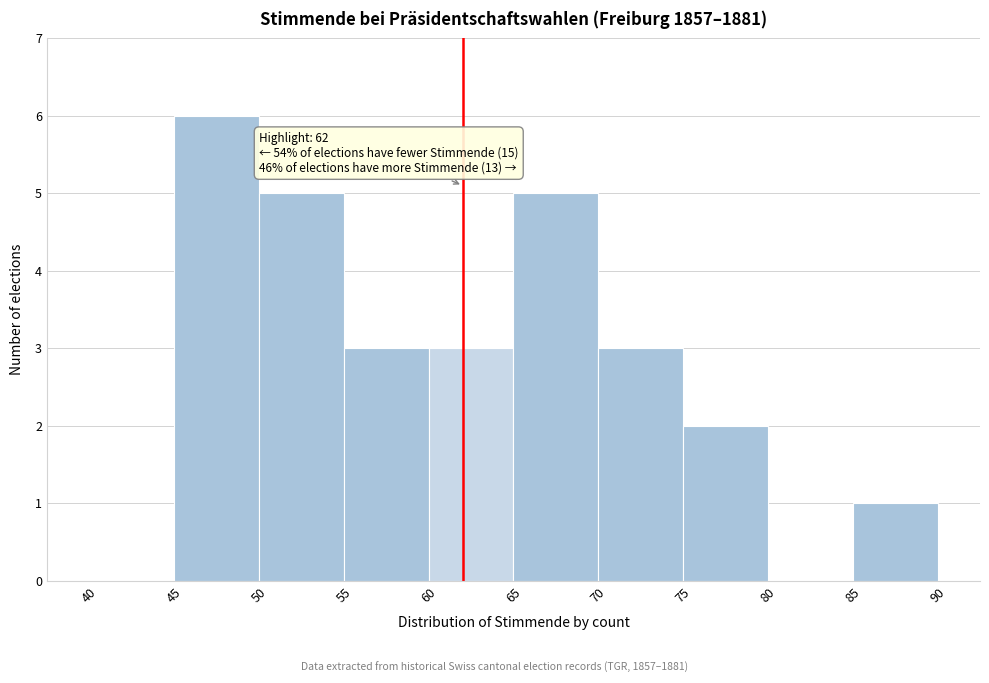

Over which range of the x-axis is the bar tallest?

45 to 50